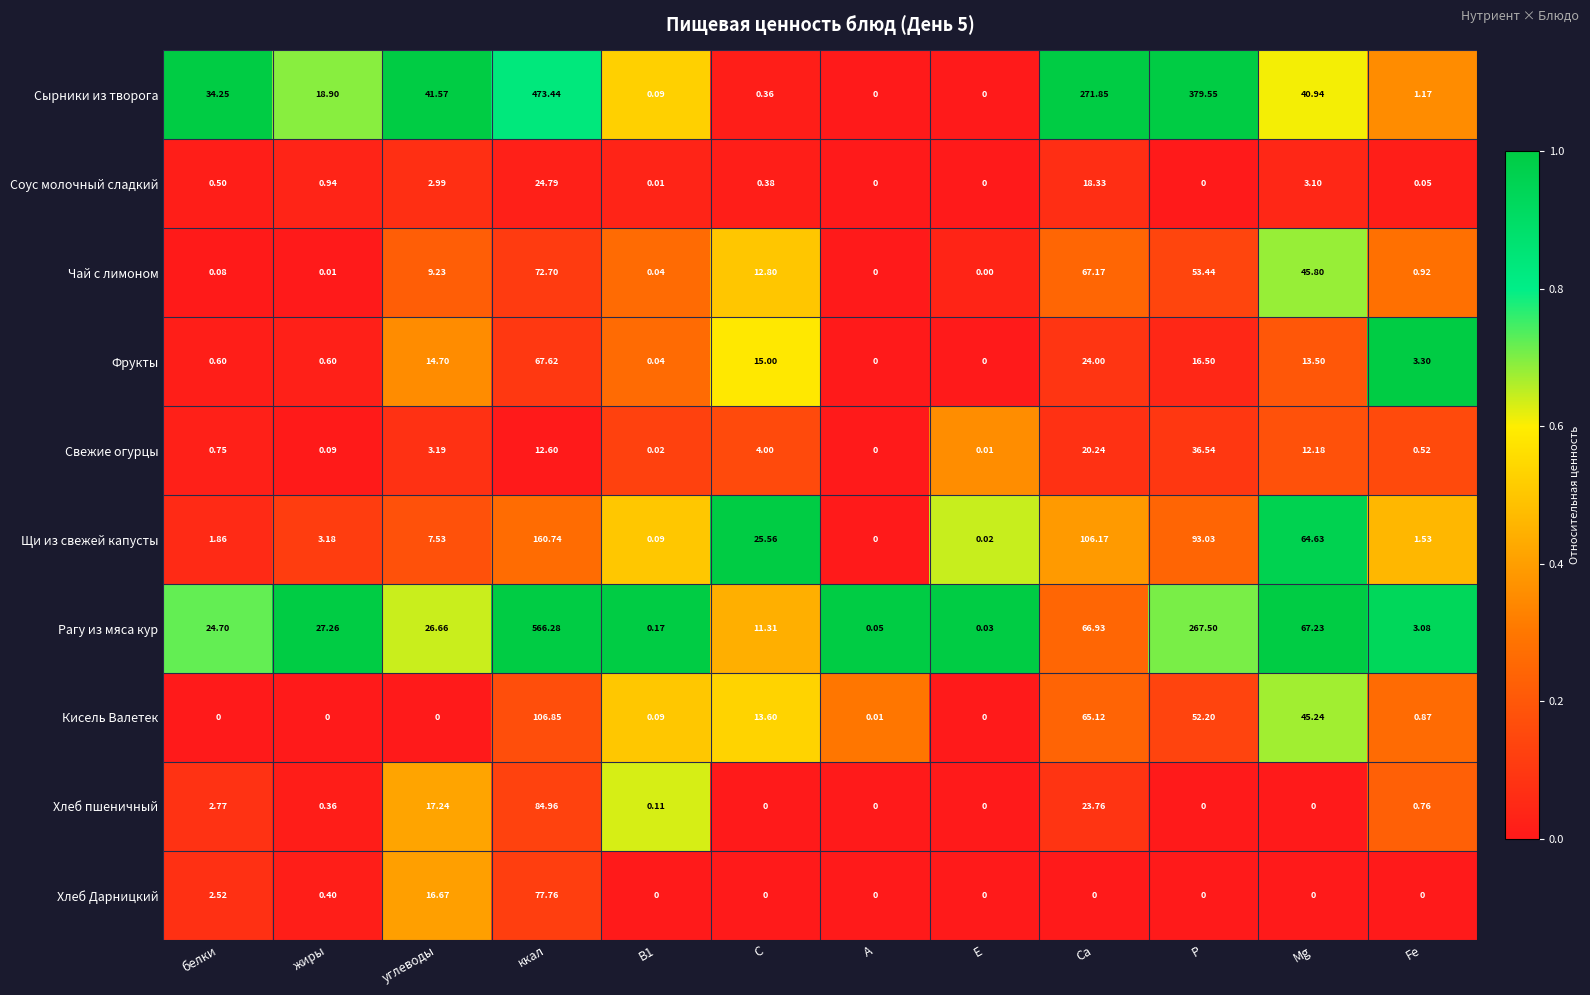

List the series in order of their peak value, lowest first.

Соус молочный сладкий, Свежие огурцы, Фрукты, Чай с лимоном, Хлеб Дарницкий, Хлеб пшеничный, Кисель Валетек, Щи из свежей капусты, Сырники из творога, Рагу из мяса кур